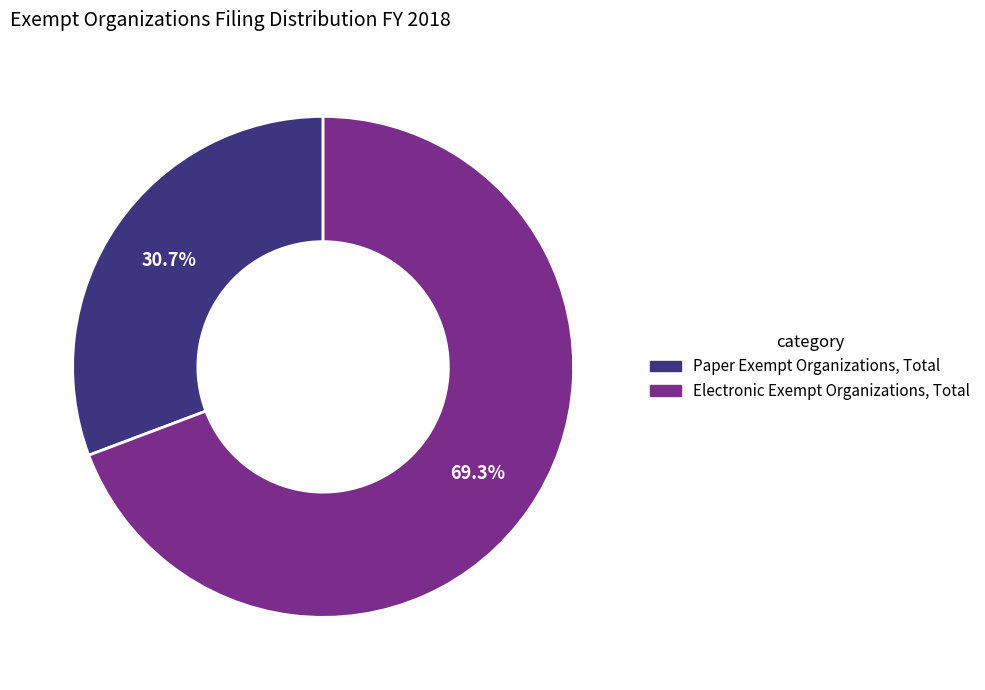

To the nearest percent, what percentage of the pie is Electronic Exempt Organizations, Total?

69%